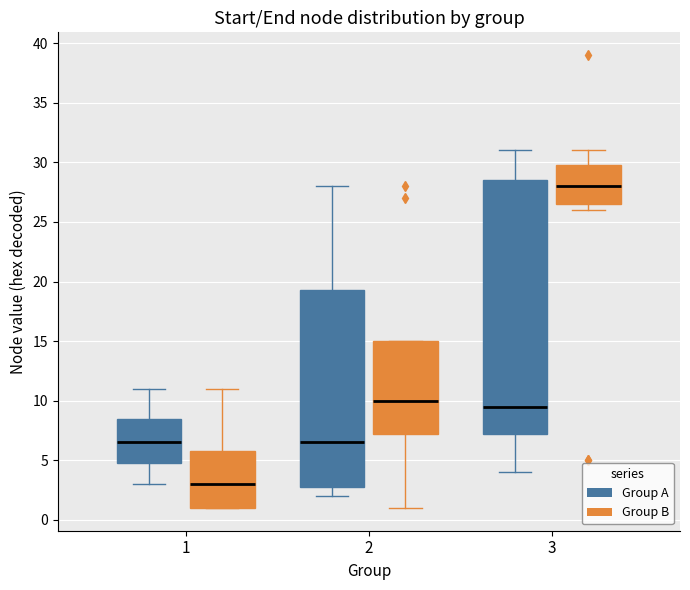

Reading left to right, read every box against the y-axis: the position of its median line, the range the box covers, and the ends of its whiskers. The values are not printed on the chart, so give them approximately, as read against the axis.

1 (Group A): median 6.5, box 5.0 to 8.5, whiskers 3.0 to 11.0
1 (Group B): median 3.0, box 1.0 to 6.0, whiskers 1.0 to 11.0
2 (Group A): median 6.5, box 3.0 to 19.5, whiskers 2.0 to 28.0
2 (Group B): median 10.0, box 7.5 to 15.0, whiskers 1.0 to 15.0
3 (Group A): median 9.5, box 7.5 to 28.5, whiskers 4.0 to 31.0
3 (Group B): median 28.0, box 26.5 to 30.0, whiskers 26.0 to 31.0